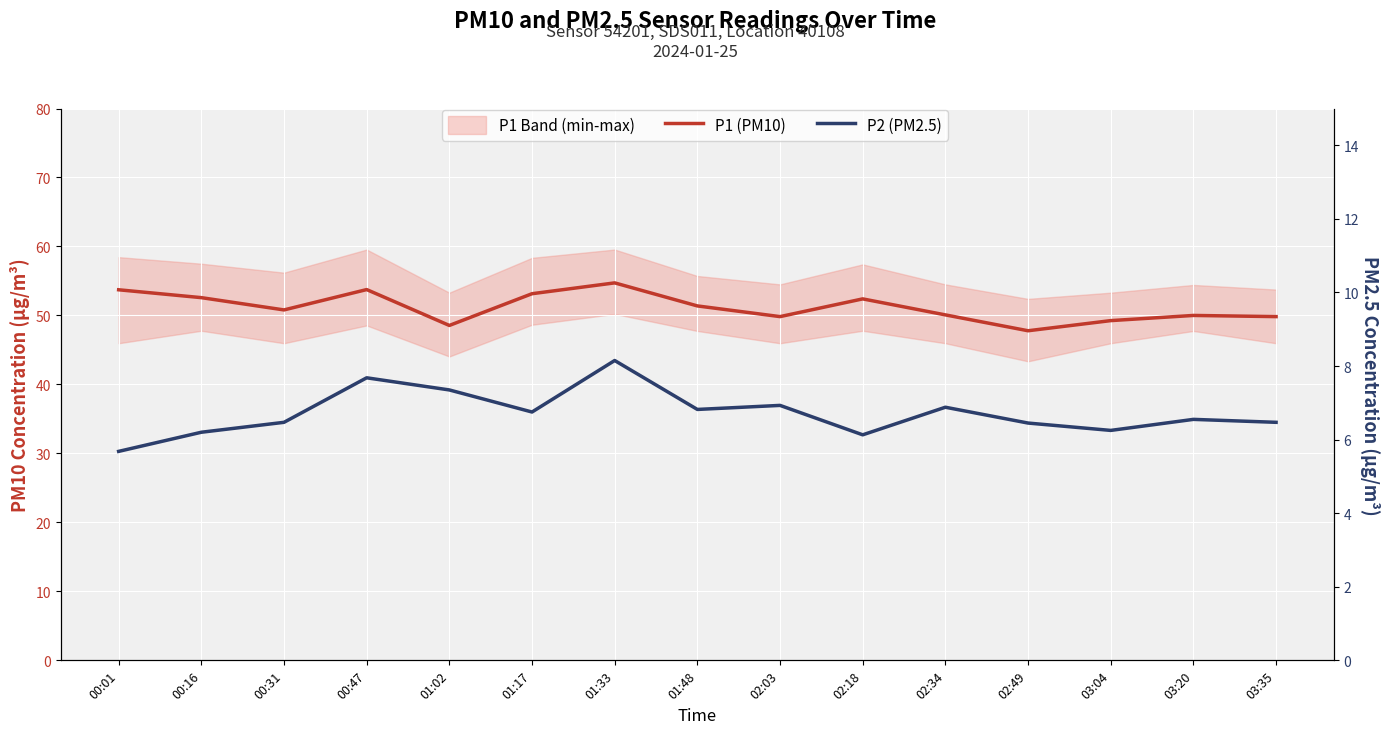

Which series changed the most between 01:33 and 01:48?

P1 (PM10)